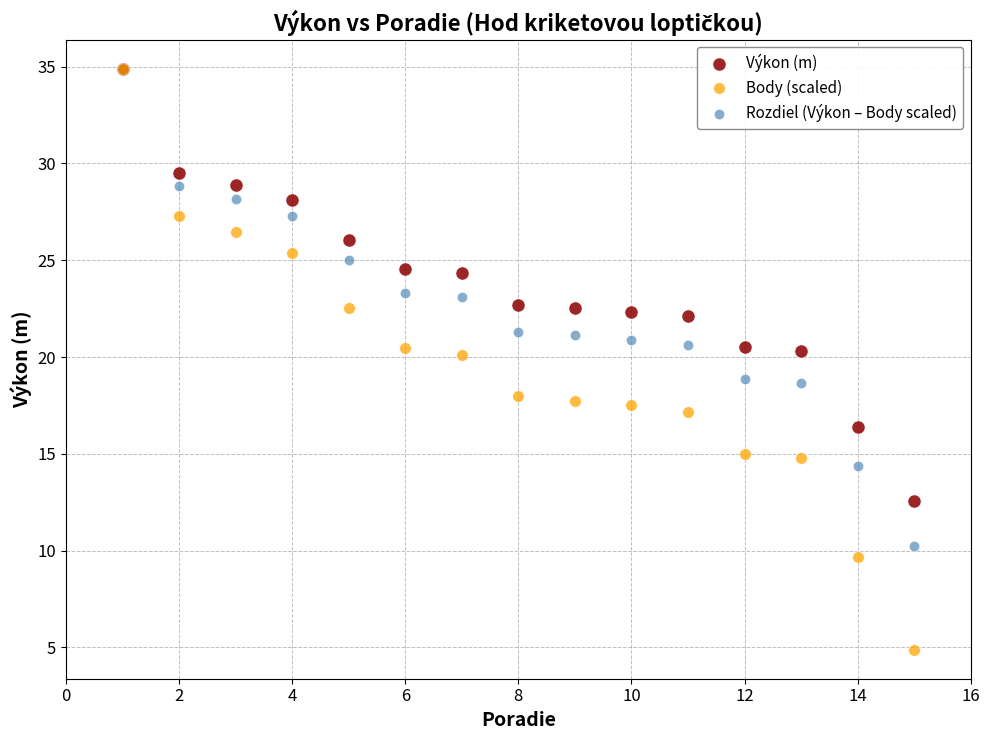

What are all the series names shown in the legend?

Výkon (m), Body (scaled), Rozdiel (Výkon – Body scaled)